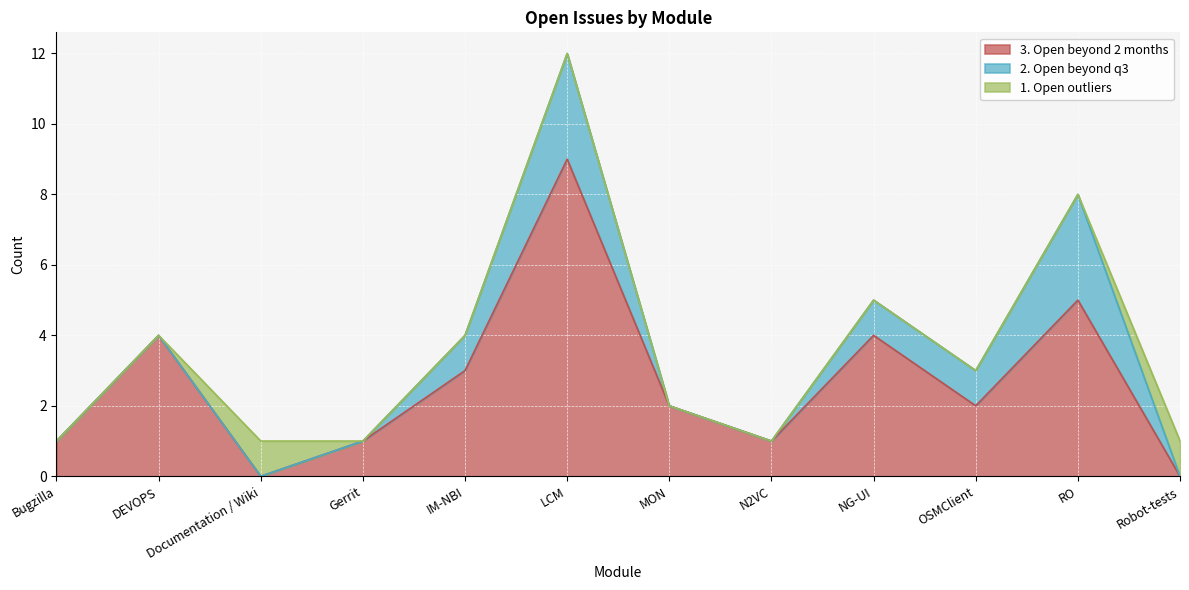

The 2. Open beyond q3 series shows -2 at MON. True or false?

False